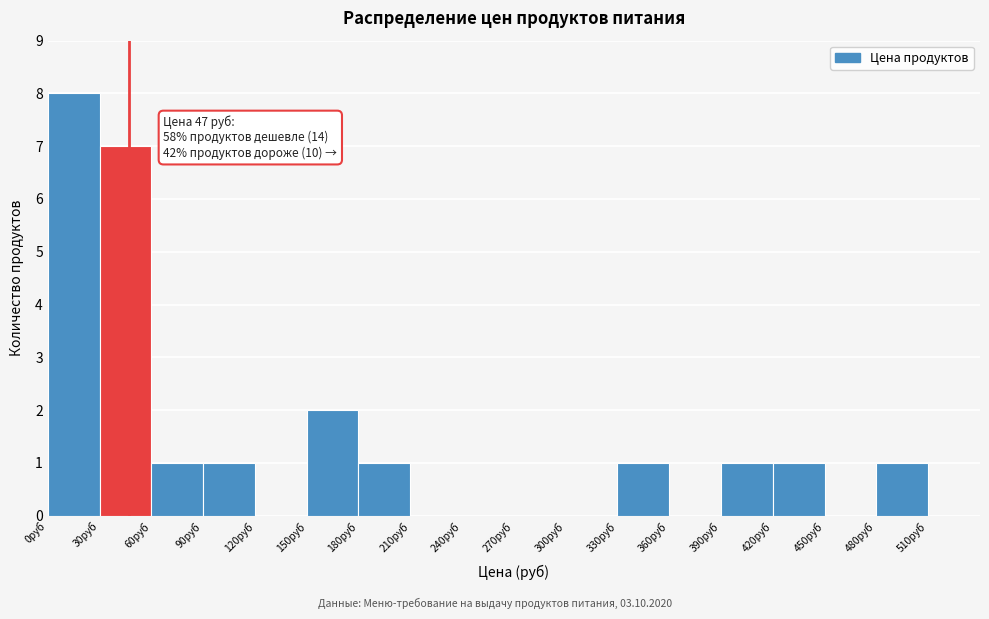

Over which range of the x-axis is the bar tallest?

0 to 30